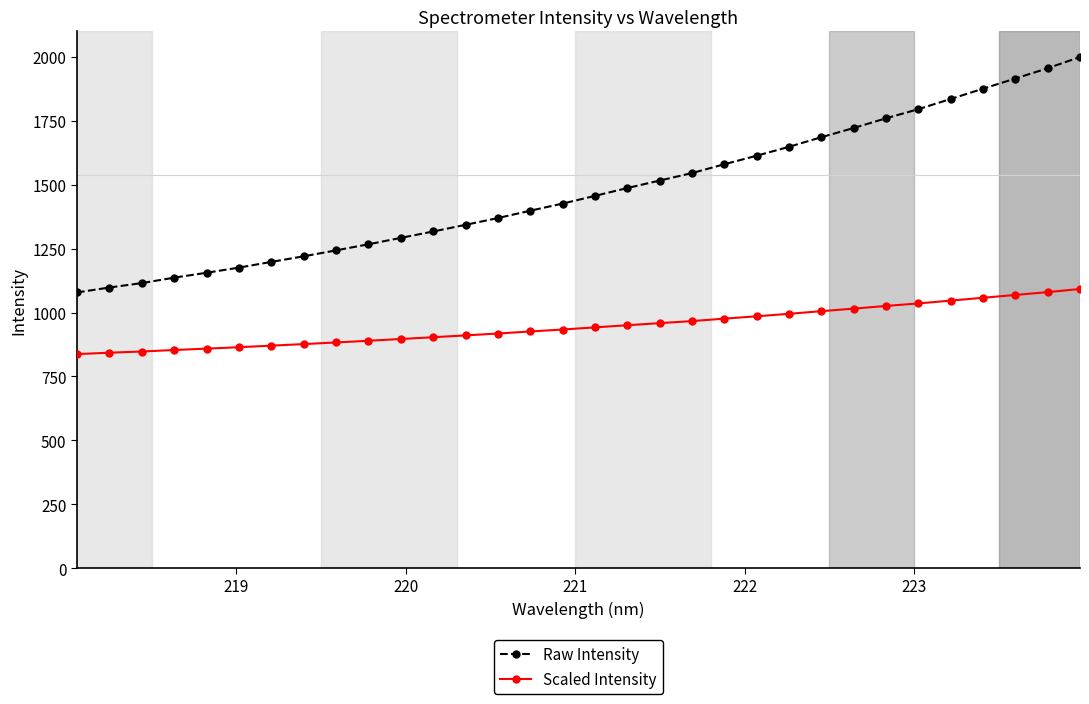

What is the highest value of the Scaled Intensity series?

1092.3